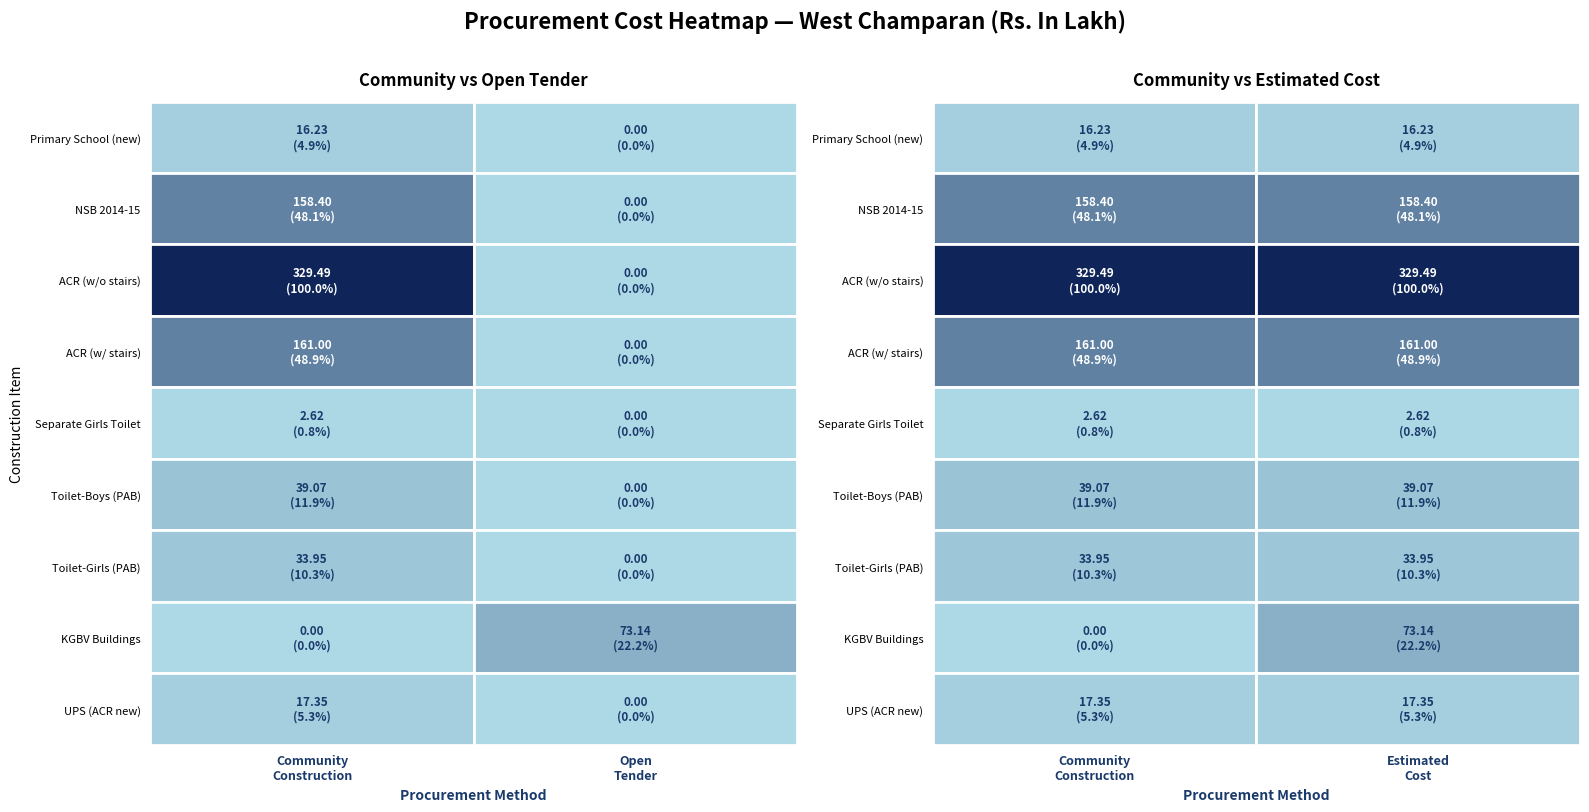

How many values in the Toilet-Girls (PAB) series exceed 33?

2